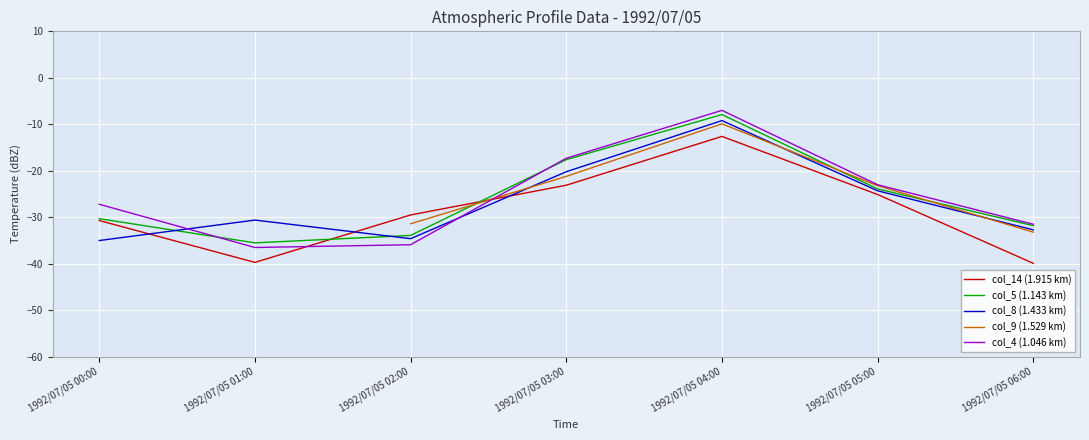

What is the maximum value for col_9 (1.529 km)?

-9.9